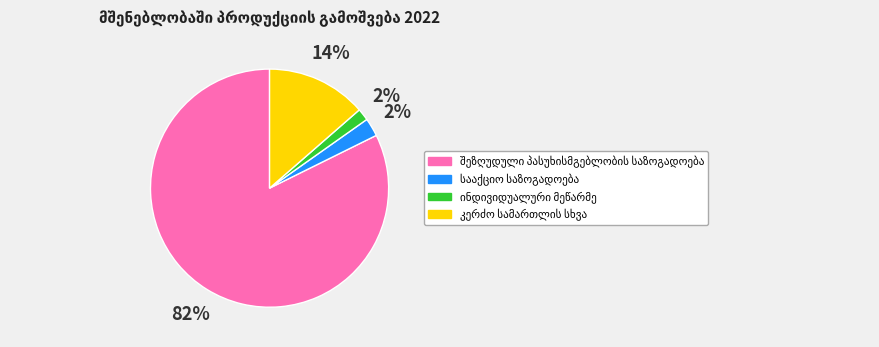

Does any single category account for the majority?

Yes